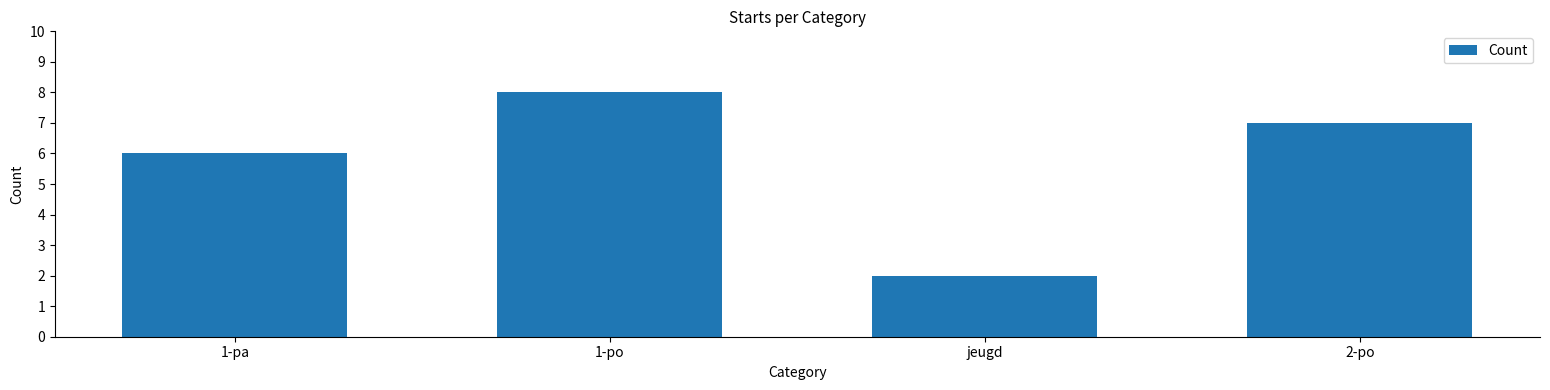

Reading left to right, what are all the values shown in this chart?

1-pa=6	1-po=8	jeugd=2	2-po=7